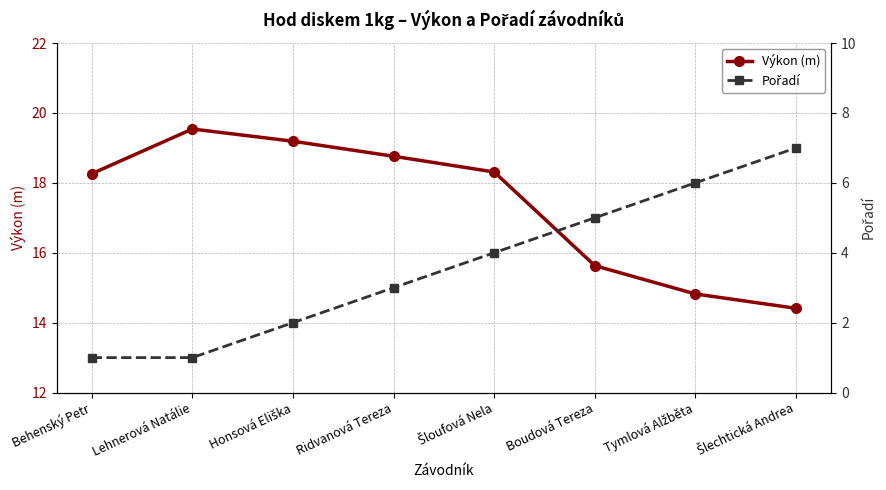

Is it true that Pořadí equals 2.0 at Honsová Eliška?

True